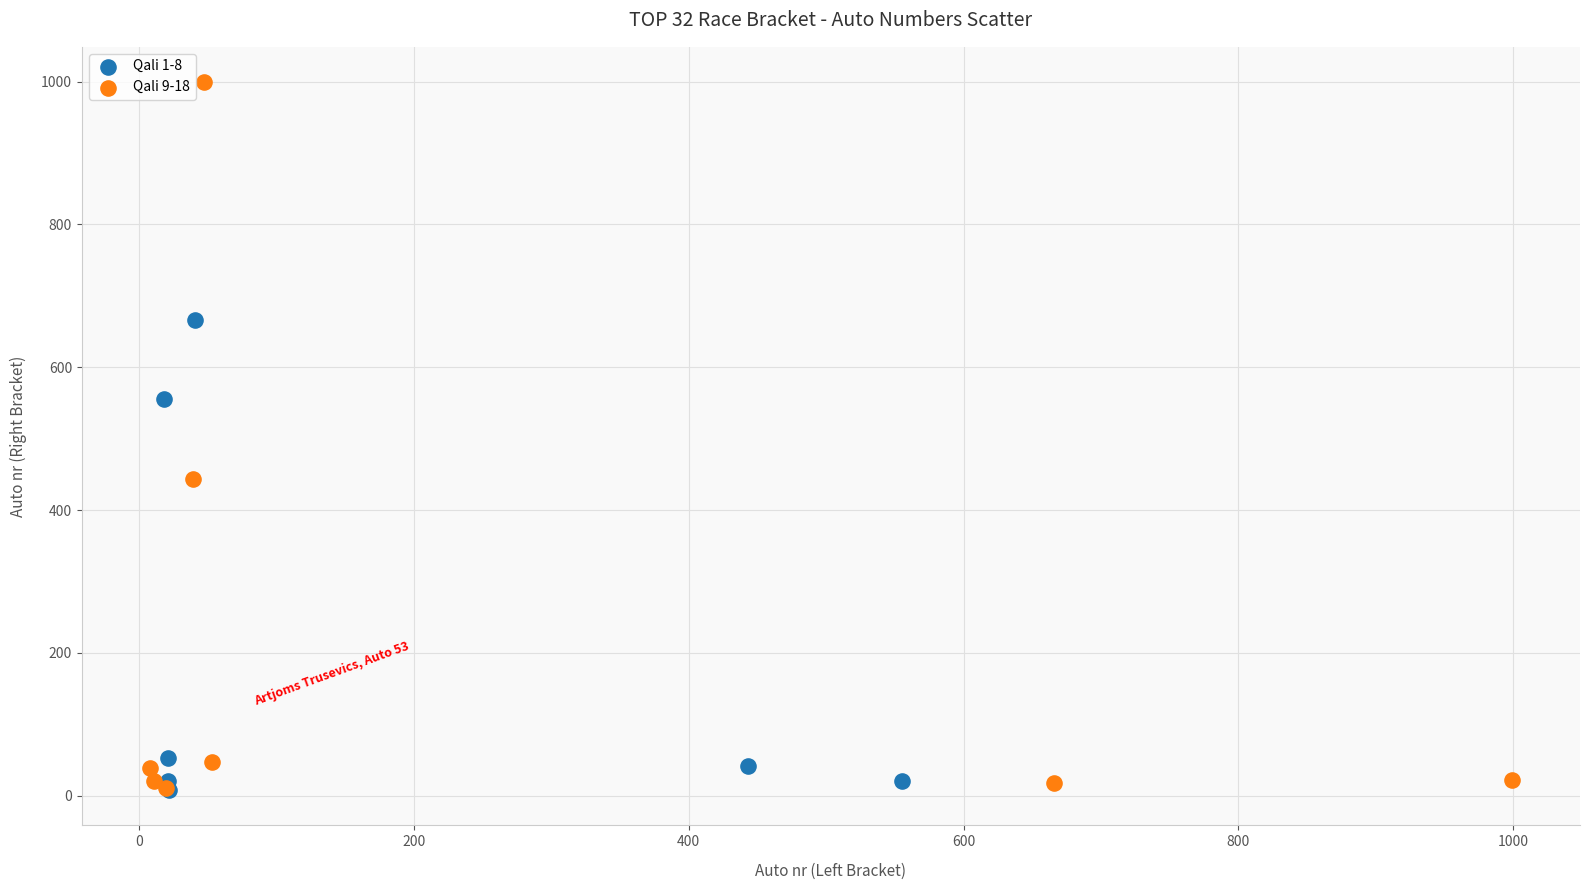

Which series has the widest spread of Y values?

Qali 9-18